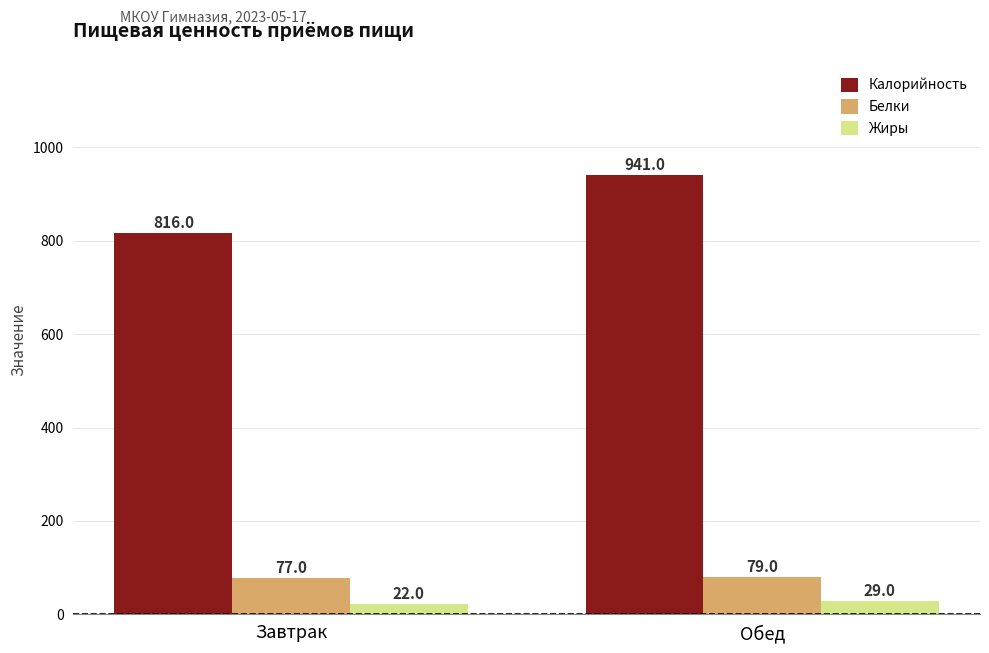

Between Завтрак and Обед, which series saw the biggest shift?

Калорийность